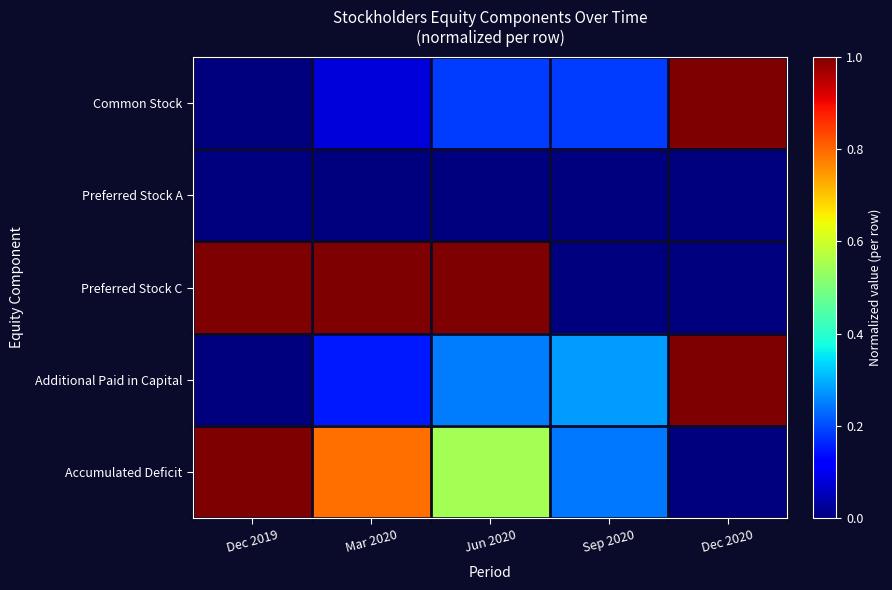

Reading left to right, what are all the values shown in this chart?

Common Stock: Dec 2019=0.0	Mar 2020=0.1	Jun 2020=0.2	Sep 2020=0.2	Dec 2020=1.0
Preferred Stock A: Dec 2019=0.0	Mar 2020=0.0	Jun 2020=0.0	Sep 2020=0.0	Dec 2020=0.0
Preferred Stock C: Dec 2019=1.0	Mar 2020=1.0	Jun 2020=1.0	Sep 2020=0.0	Dec 2020=0.0
Additional Paid in Capital: Dec 2019=0.0	Mar 2020=0.2	Jun 2020=0.2	Sep 2020=0.3	Dec 2020=1.0
Accumulated Deficit: Dec 2019=1.0	Mar 2020=0.8	Jun 2020=0.5	Sep 2020=0.2	Dec 2020=0.0